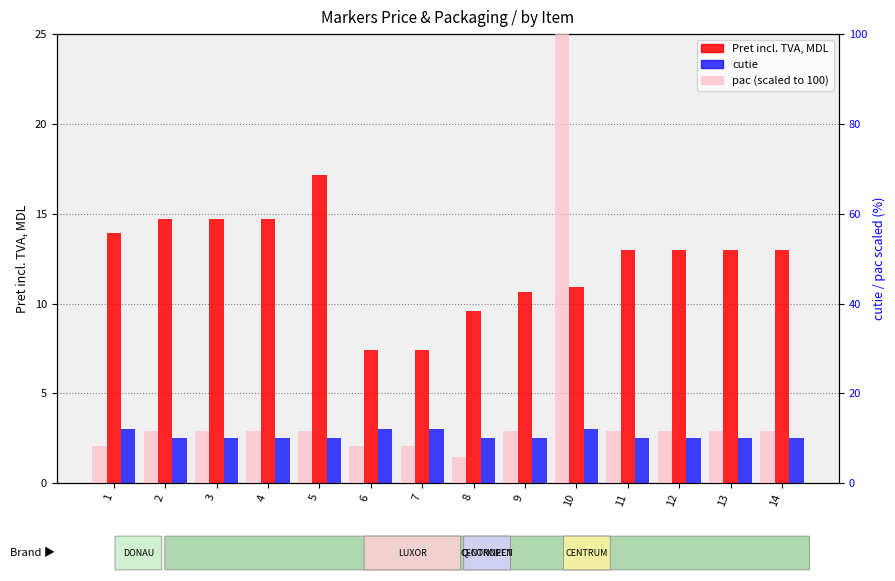

List the series in order of their overall mean, lowest first.

cutie, Pret incl. TVA, MDL, pac (scaled to 100)